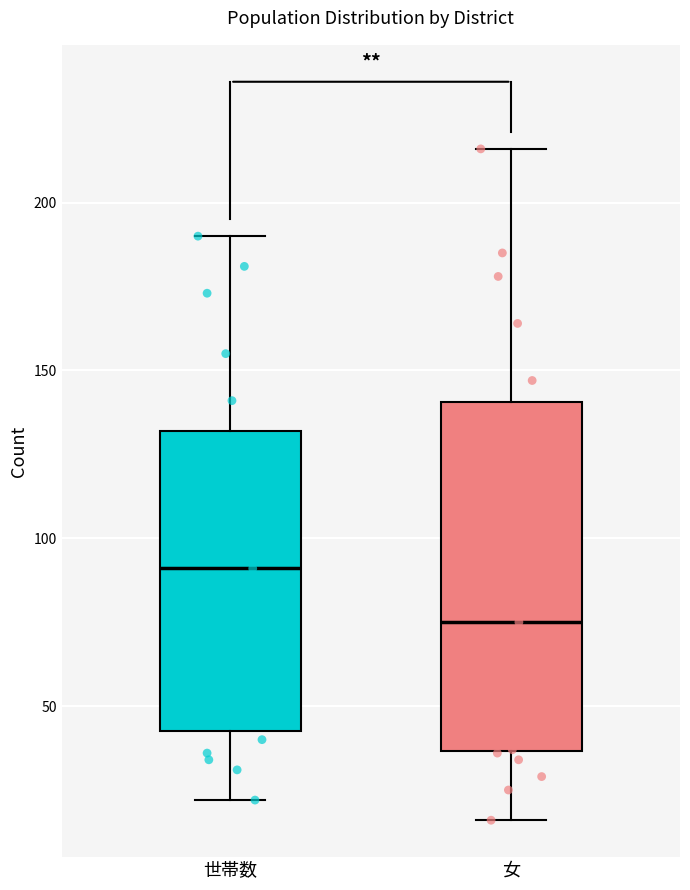

Comparing the boxes themselves (not the whiskers), which one is the tallest?

女